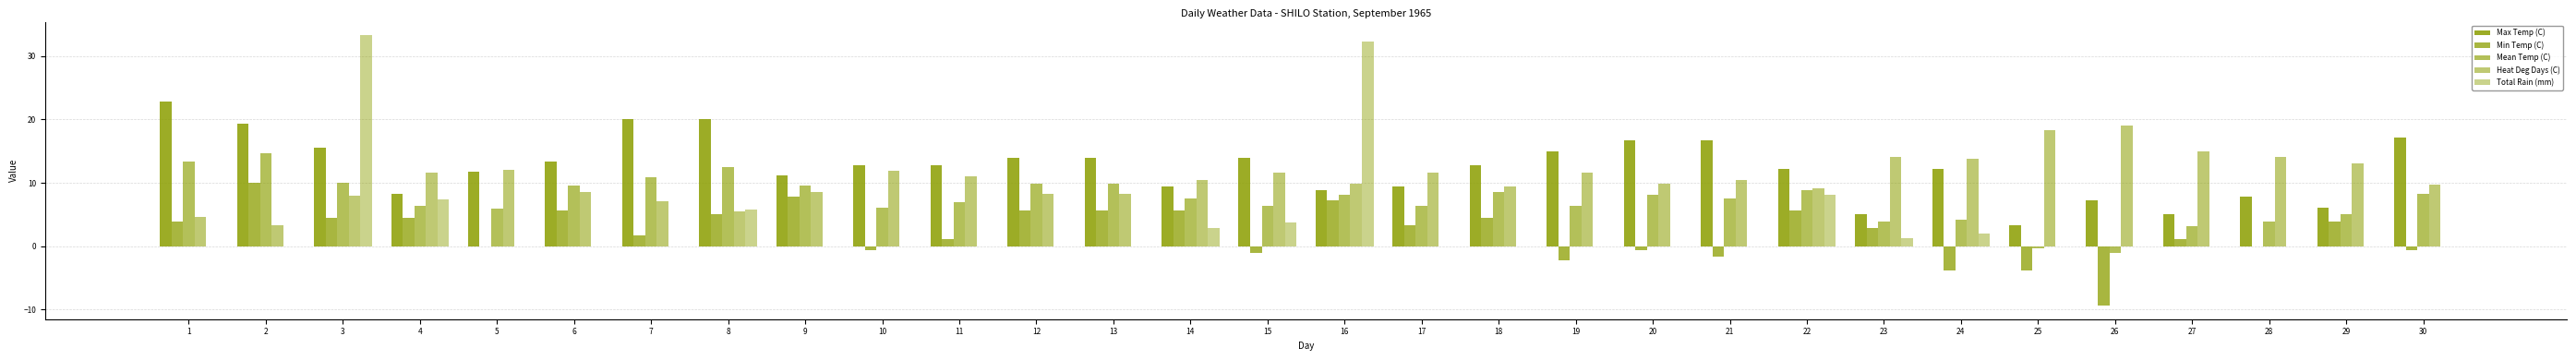

Rank the series by their maximum value, from lowest to highest.

Min Temp (C), Mean Temp (C), Heat Deg Days (C), Max Temp (C), Total Rain (mm)